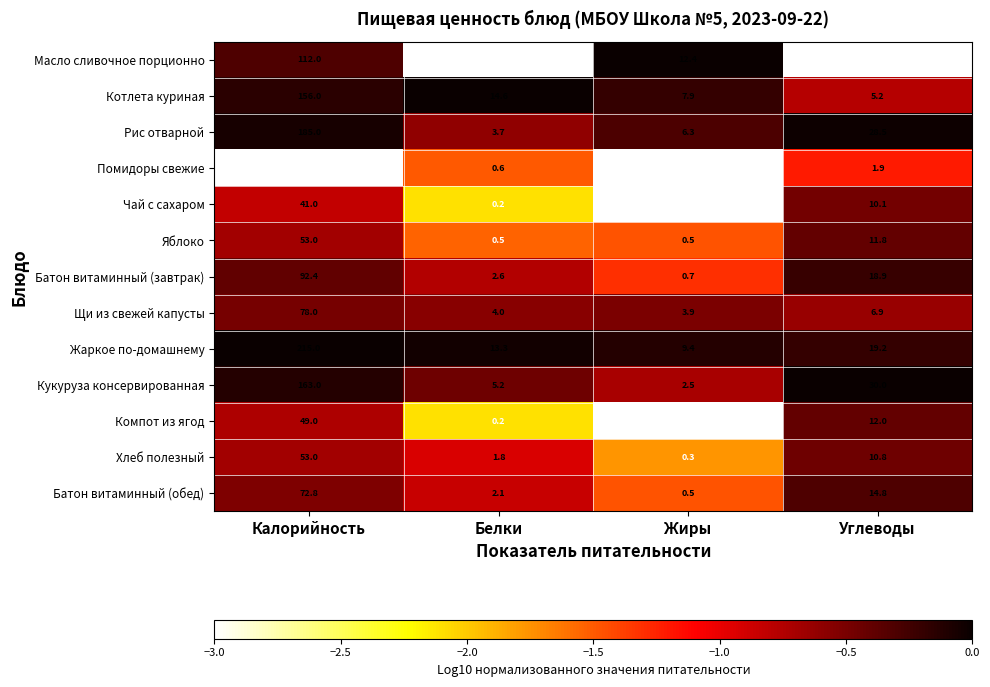

At which label does Чай с сахаром reach its peak?

Калорийность